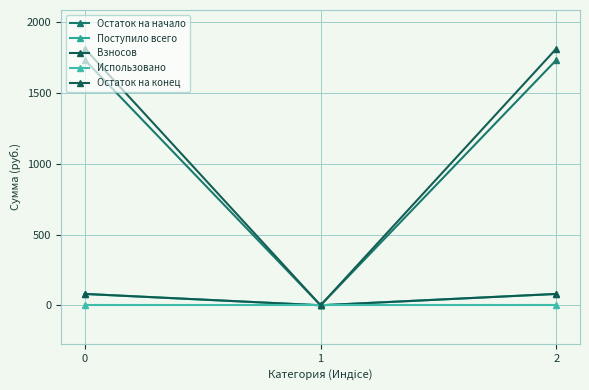

Reading left to right, list all the values displayed in this chart.

Остаток на начало: 1734.6	0.0	1734.6
Поступило всего: 80.2	0.0	80.2
Взносов: 80.2	0.0	80.2
Использовано: 0.0	0.0	0.0
Остаток на конец: 1814.8	0.0	1814.8